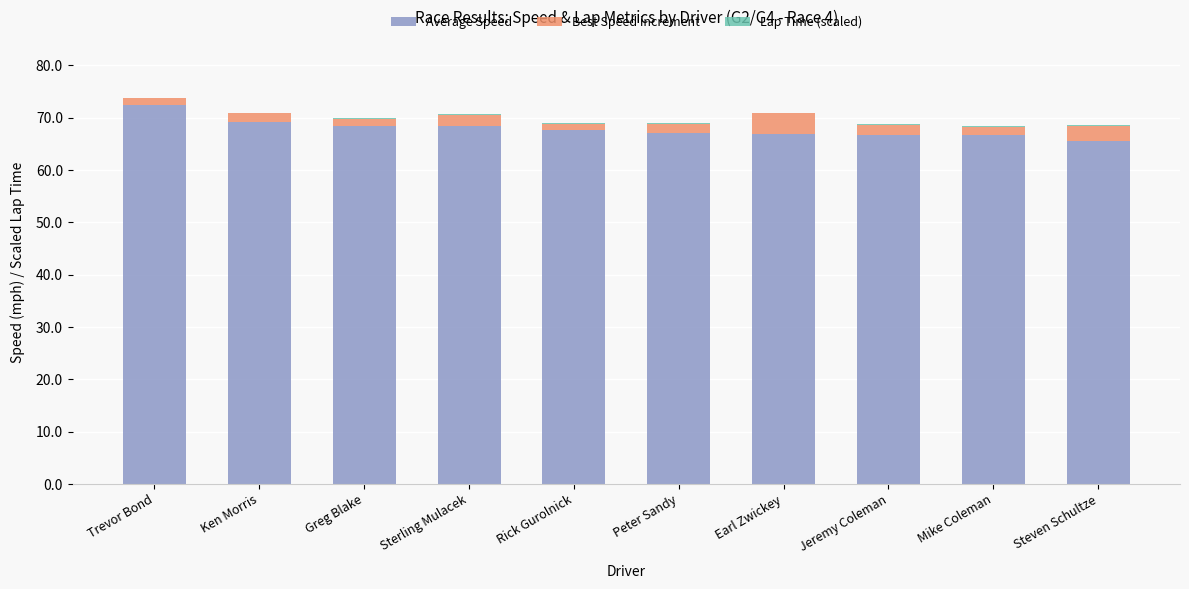

Which series has the widest spread of values?

Average Speed